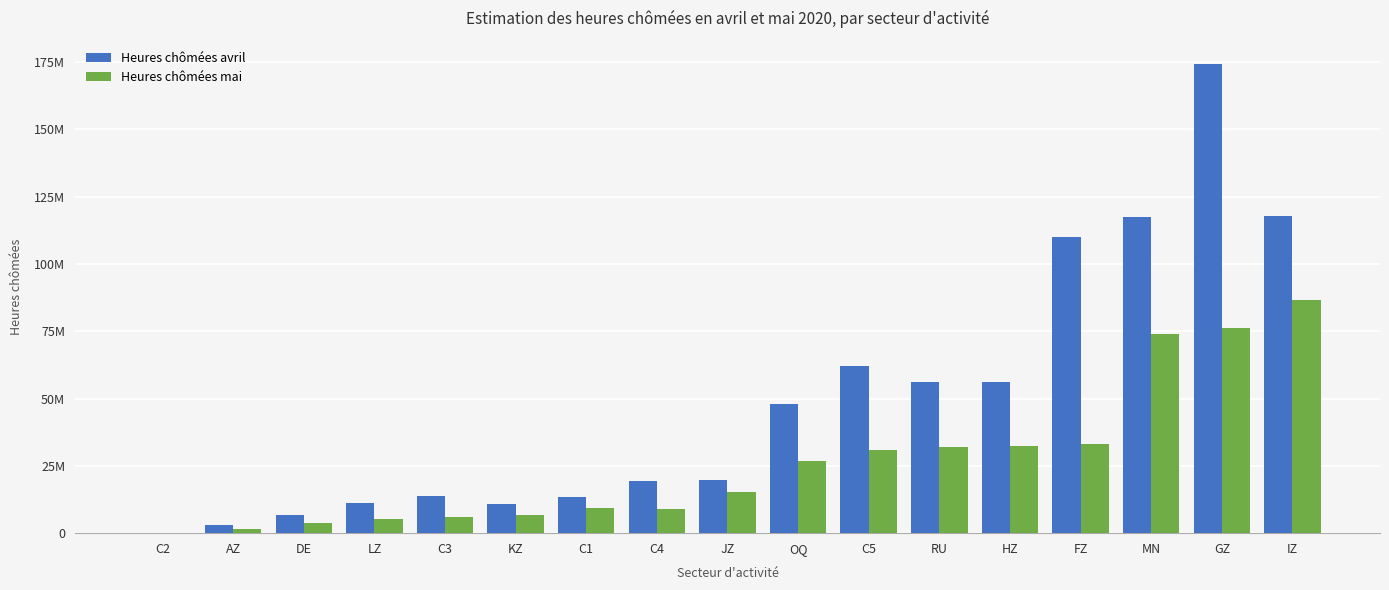

Rank the series by their maximum value, from lowest to highest.

Heures chômées mai, Heures chômées avril